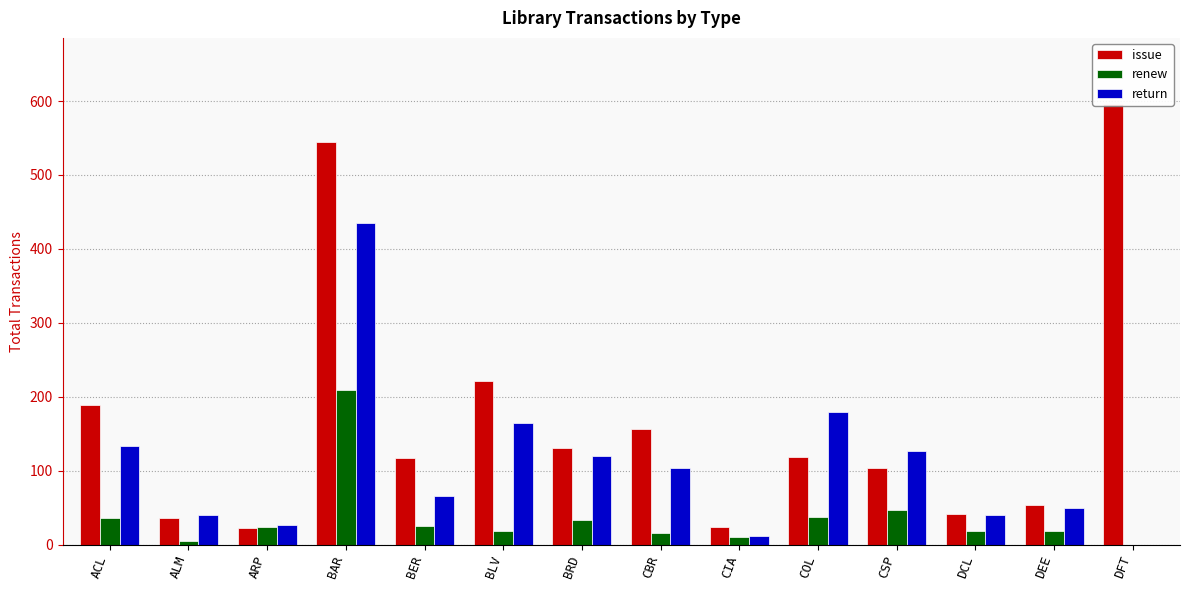

The value of issue at BAR is 544. True or false?

True